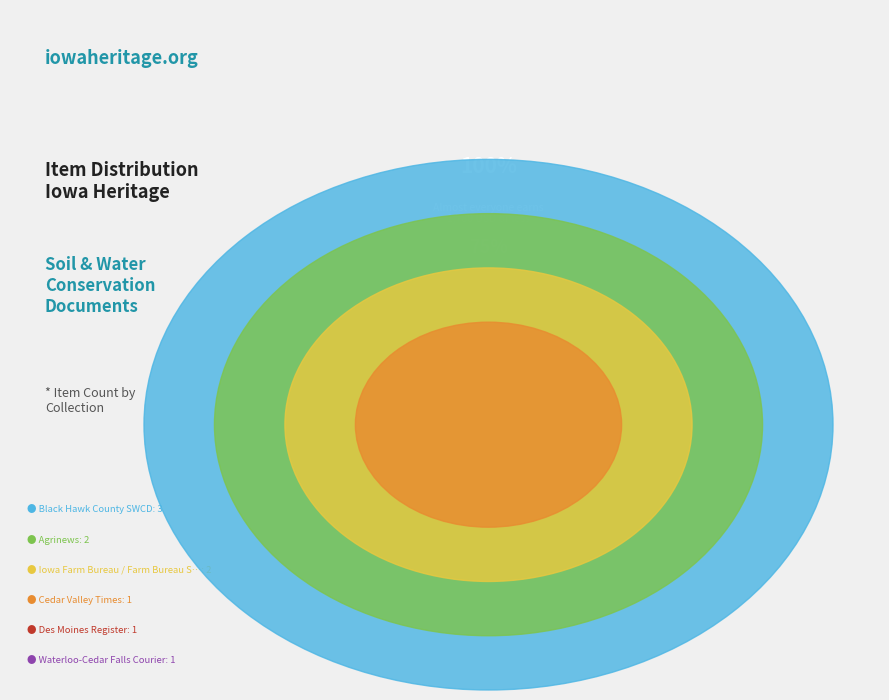

Combined, what portion of the pie is Agrinews and Des Moines Register?

30.0%